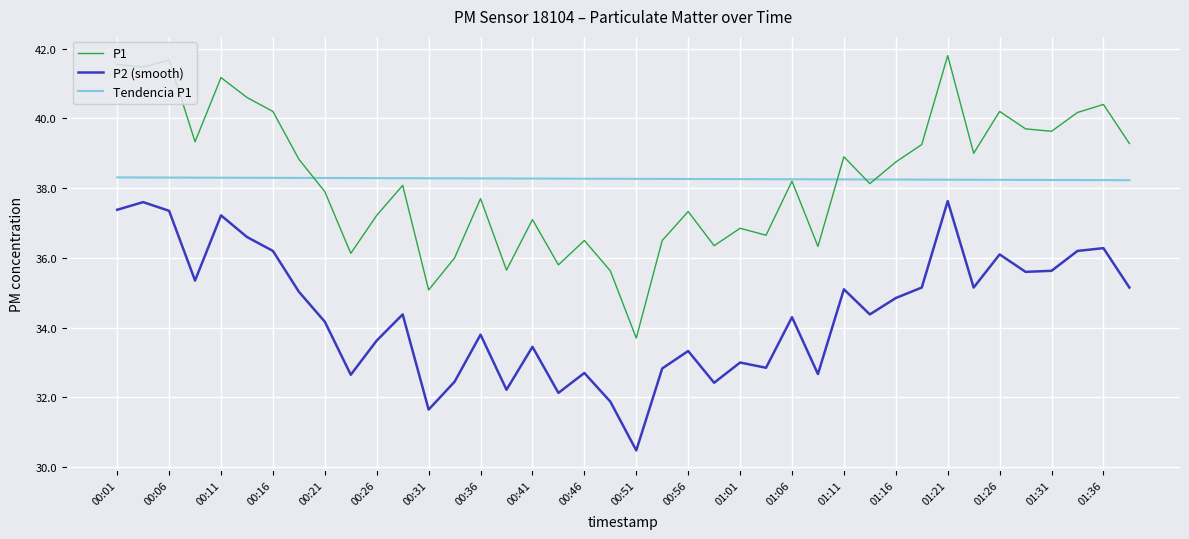

What is the maximum value shown in the chart?

41.8